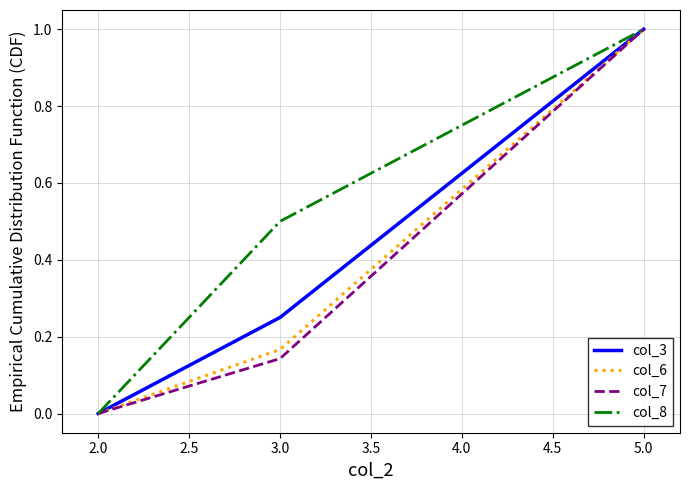

Between 4.0 and 1.5, which is larger?

4.0